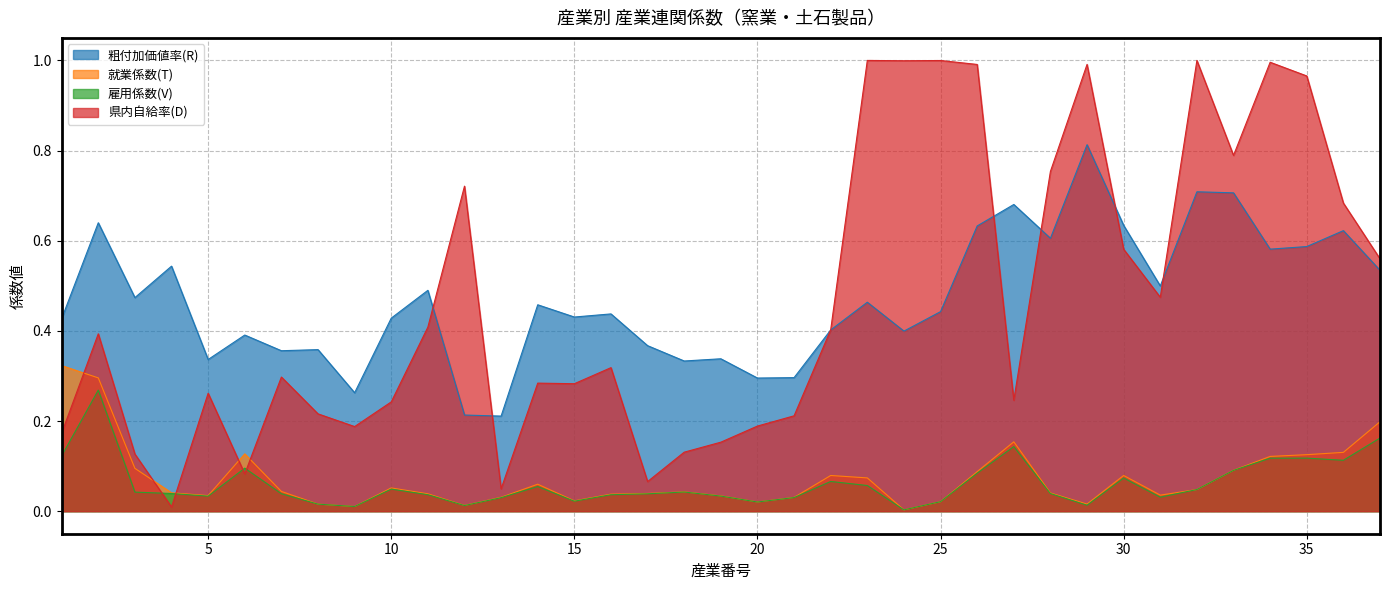

True or false: 就業係数(T) and 雇用係数(V) intersect in this chart.

False